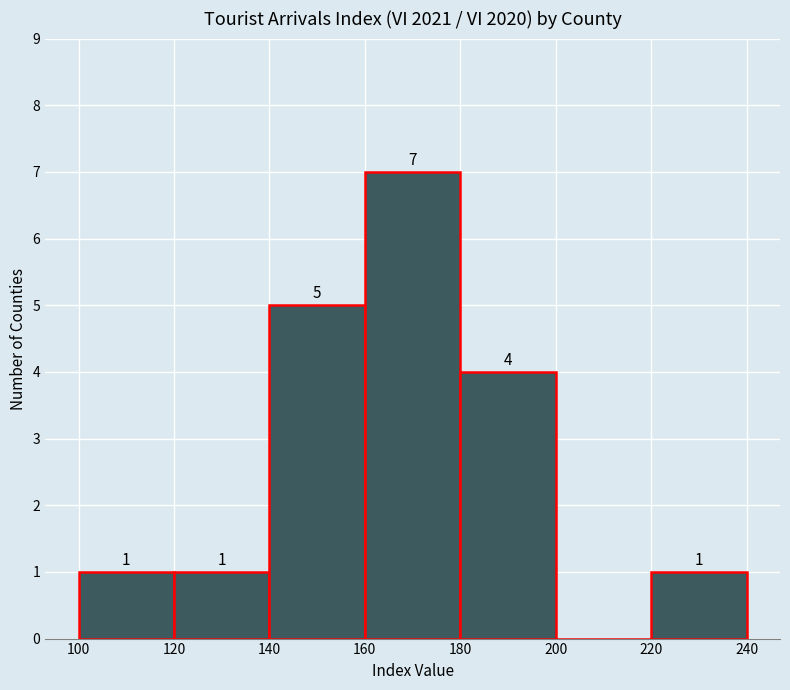

Which range on the x-axis has the tallest bar?

160 to 180